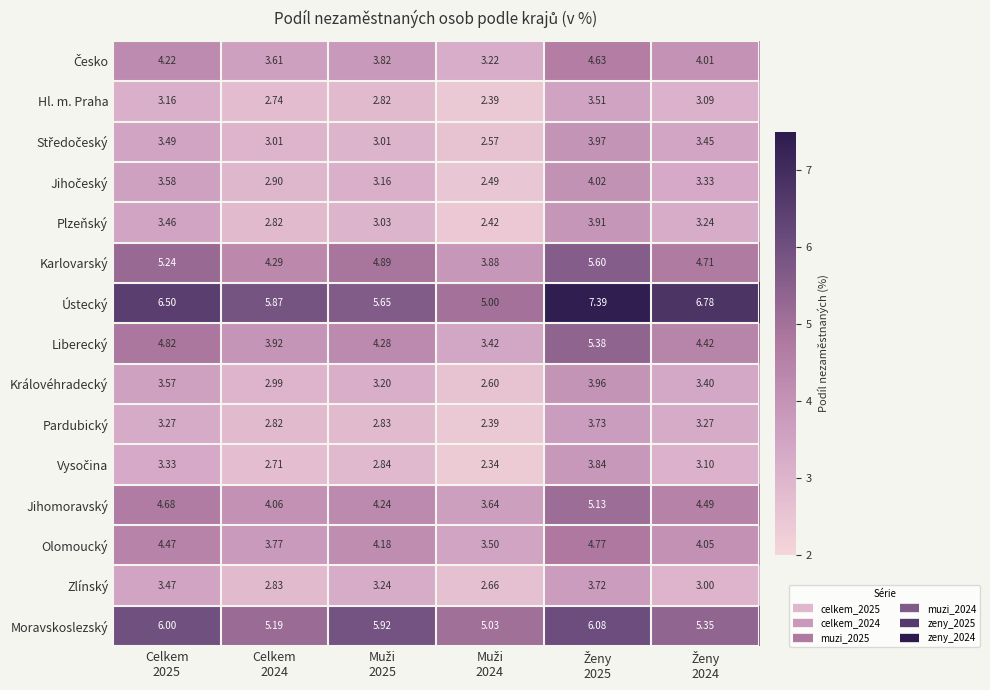

Which series has the widest spread of values?

Ústecký